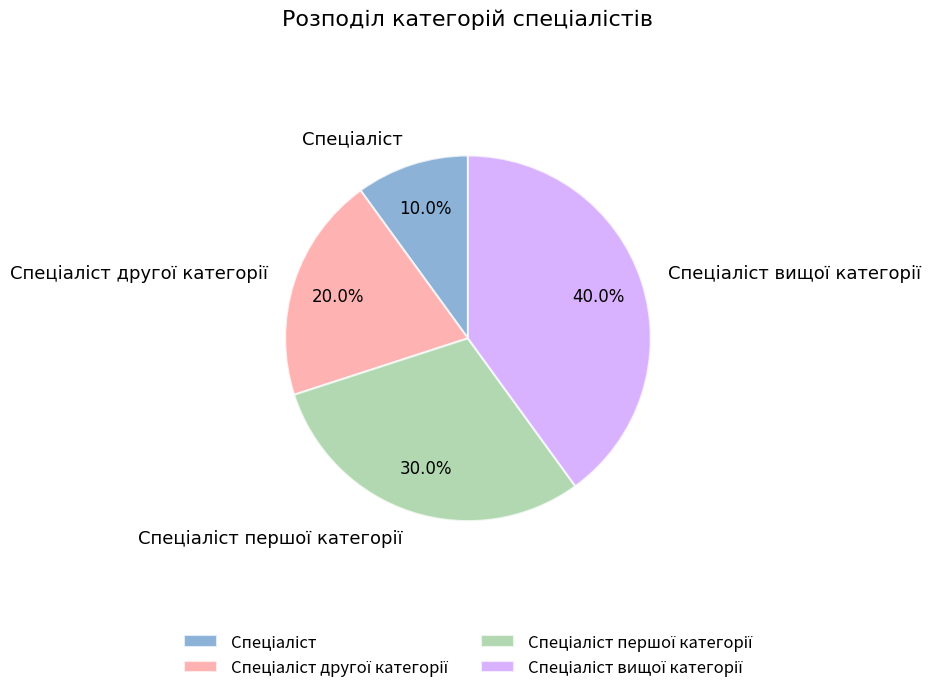

Does any single category account for the majority?

No